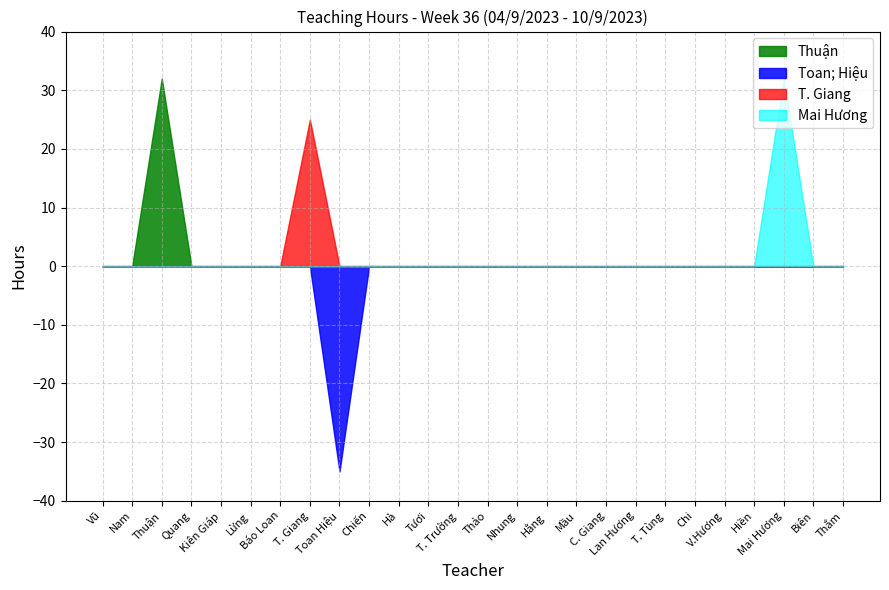

What is the maximum value shown in the chart?

32